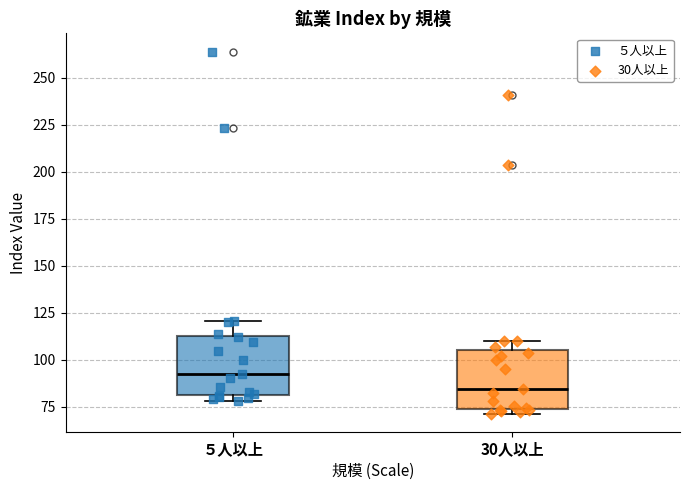

Reading left to right, read every box against the y-axis: the position of its median line, the range the box covers, and the ends of its whiskers. The values are not printed on the chart, so give them approximately, as read against the axis.

５人以上: median 95, box 80 to 115, whiskers 80 (just below the box's lower edge) to 120
30人以上: median 85, box 75 to 105, whiskers 70 to 110